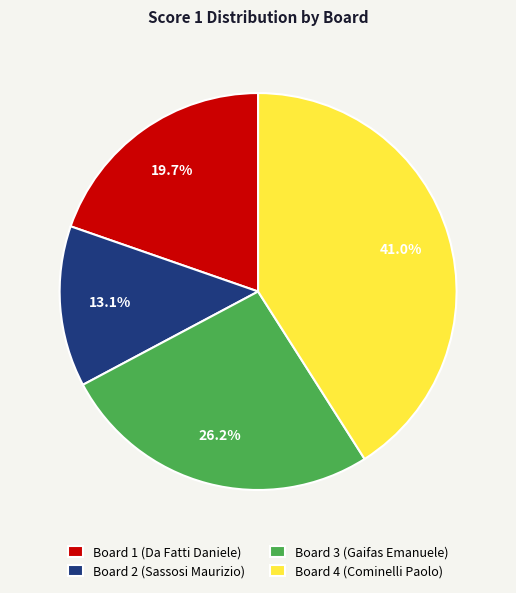

How many segments does this pie chart have?

4